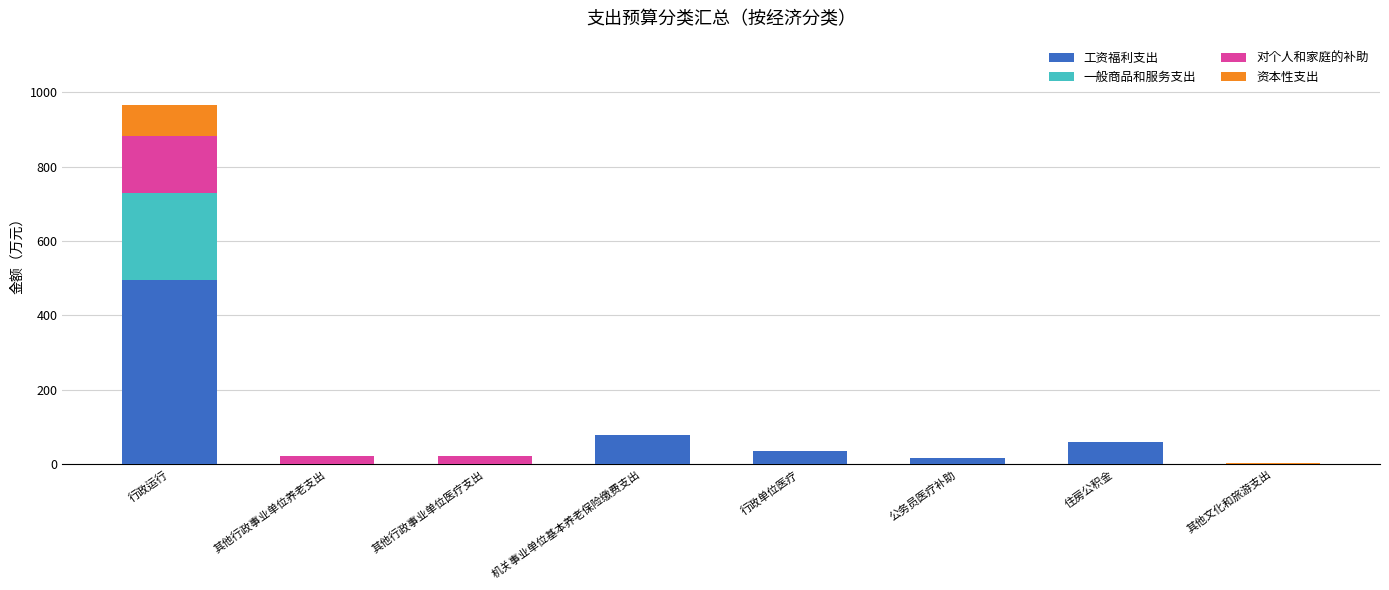

Count the number of categories in the chart.

8